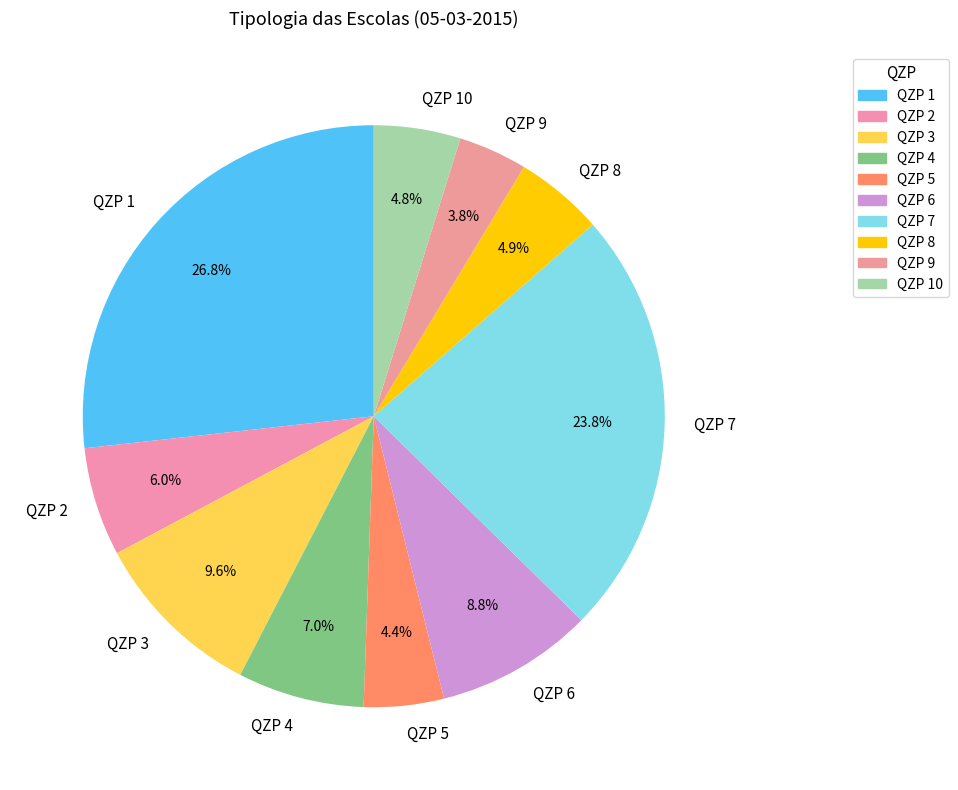

Which slice is the largest?

QZP 1